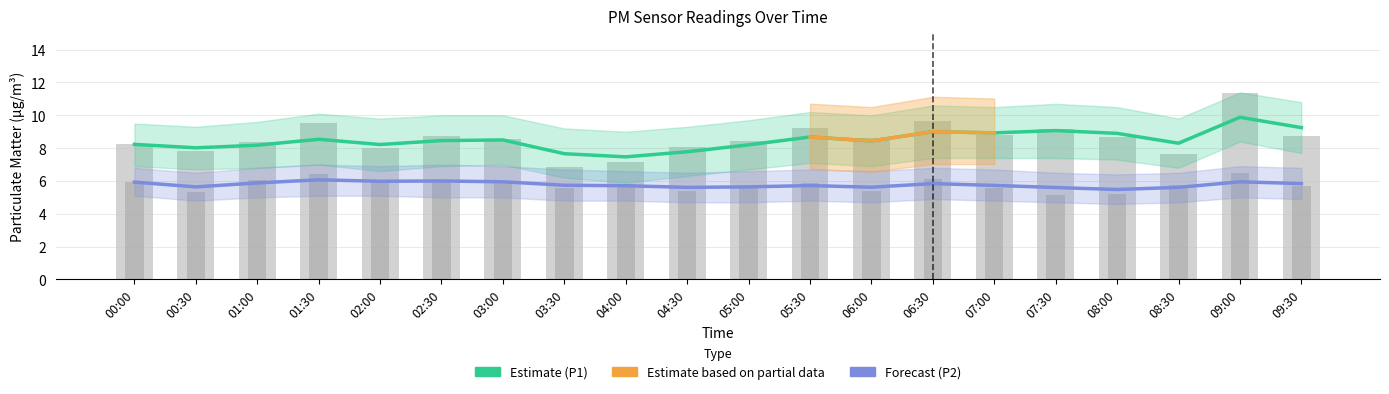

At which label does P1 reach its peak?

09:00